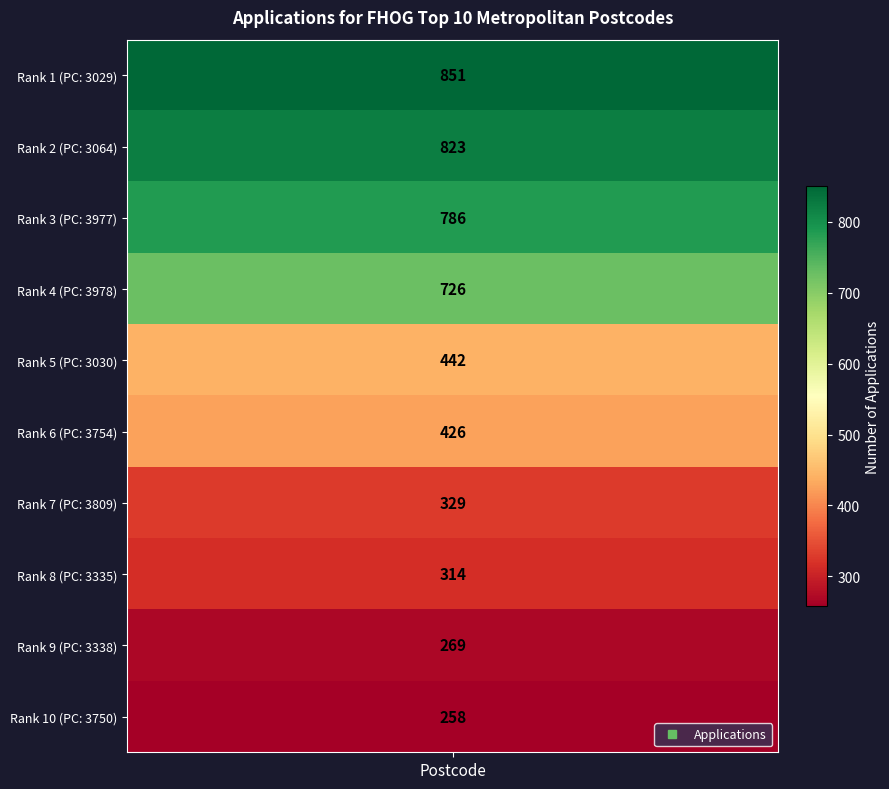

Reading left to right, what are all the values shown in this chart?

3029=851	3064=823	3977=786	3978=726	3030=442	3754=426	3809=329	3335=314	3338=269	3750=258